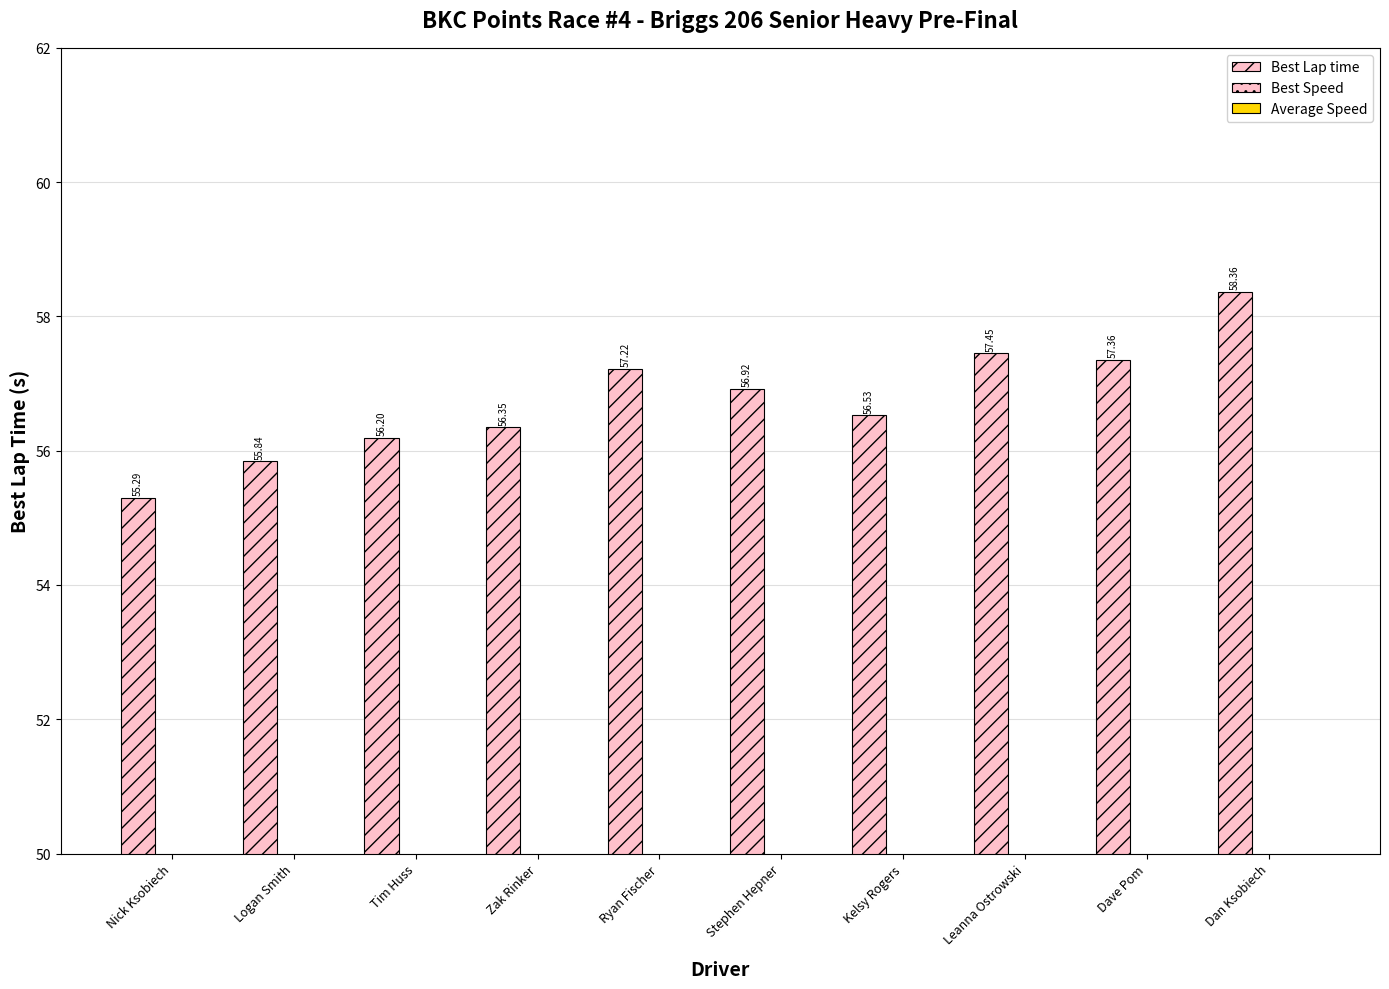

Which has a higher value, Zak Rinker or Logan Smith?

Zak Rinker